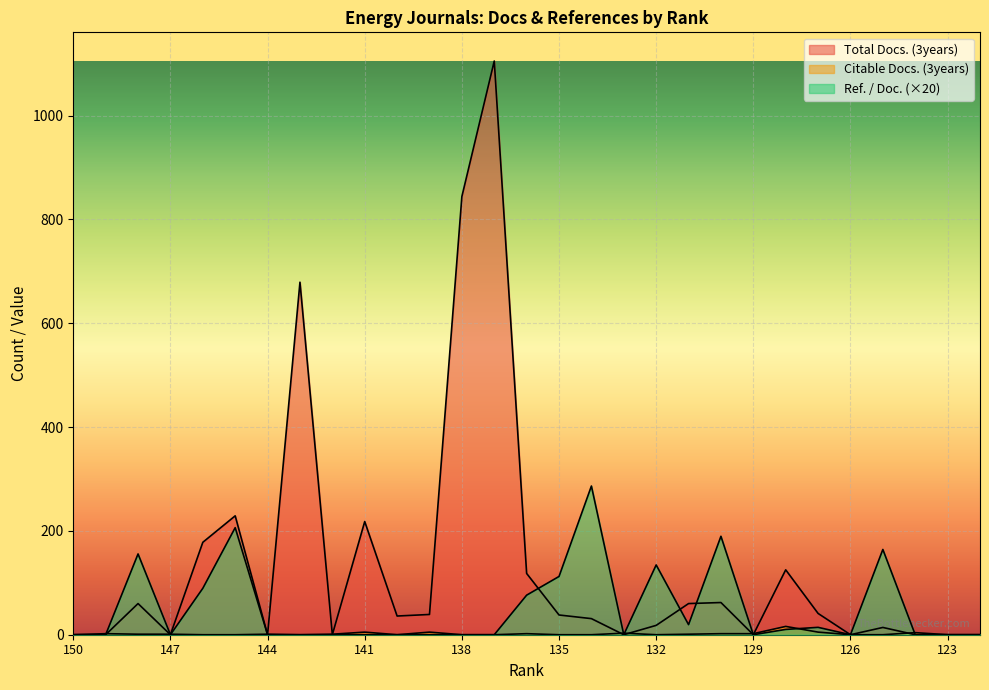

The value of Ref. / Doc. at 140 is -160.5. True or false?

False